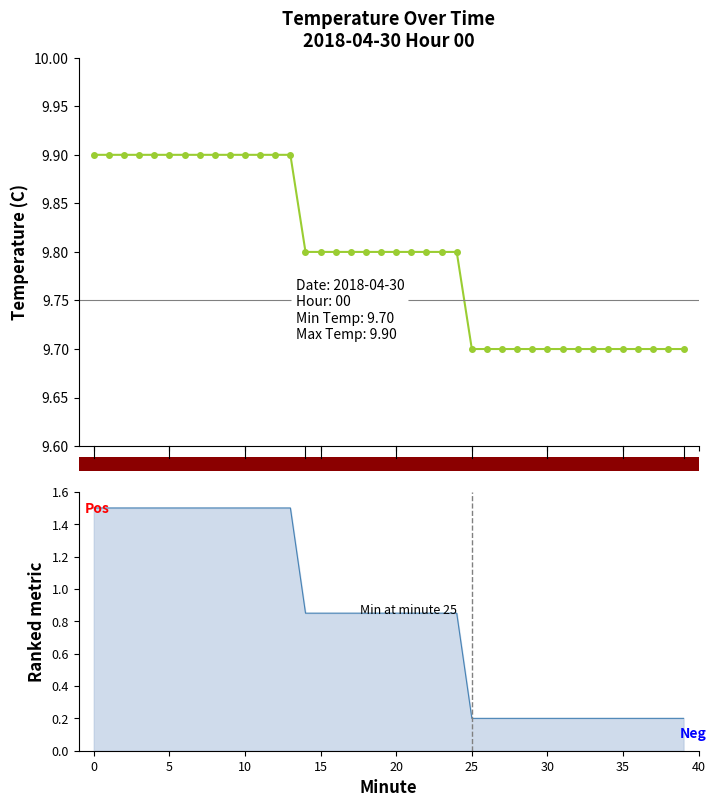

Which label corresponds to the smallest value in the chart?

25